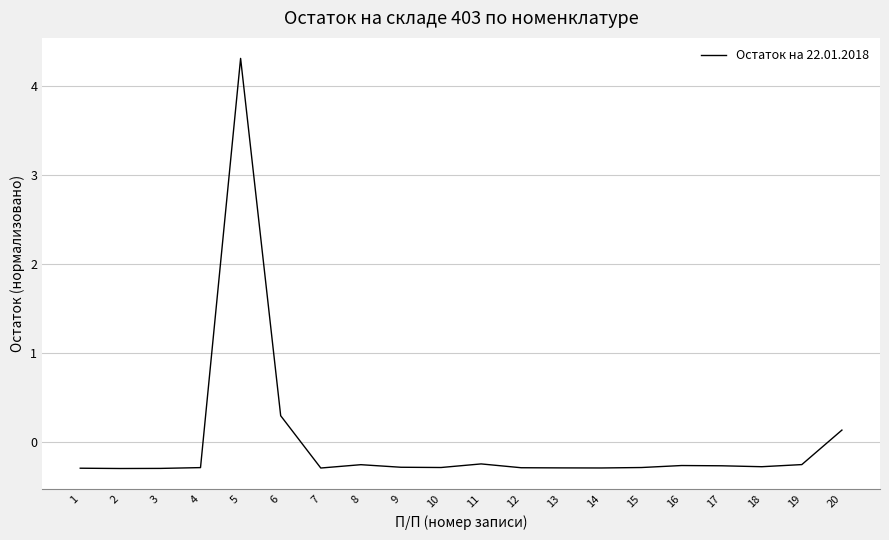

What is the maximum value shown in the chart?

4.3